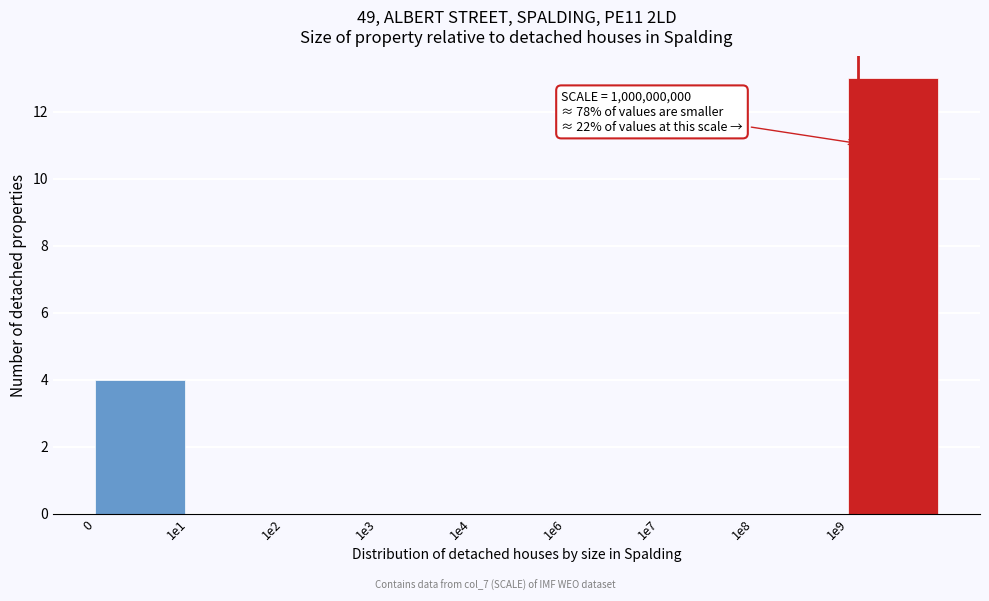

Reading right to left, transcribe all the data shown in this chart.

1e9=13	1e8=0	1e7=0	1e6=0	1e4=0	1e3=0	1e2=0	1e1=0	0=4